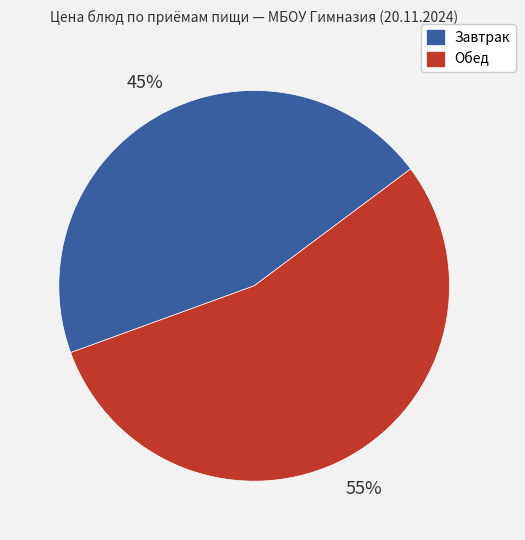

To the nearest percent, what is the average slice percentage?

50%